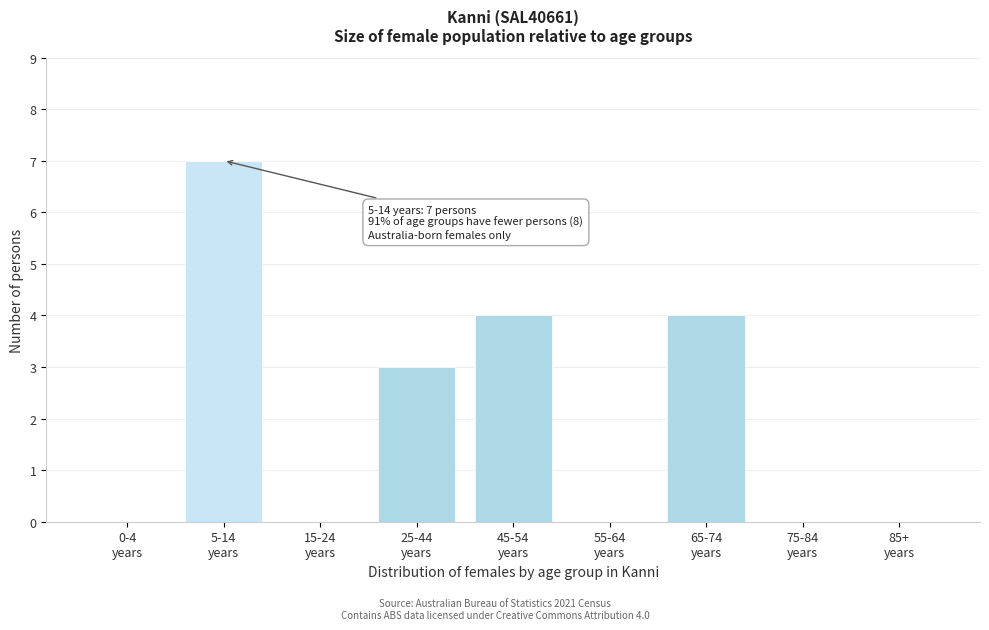

What is the greatest value displayed?

7